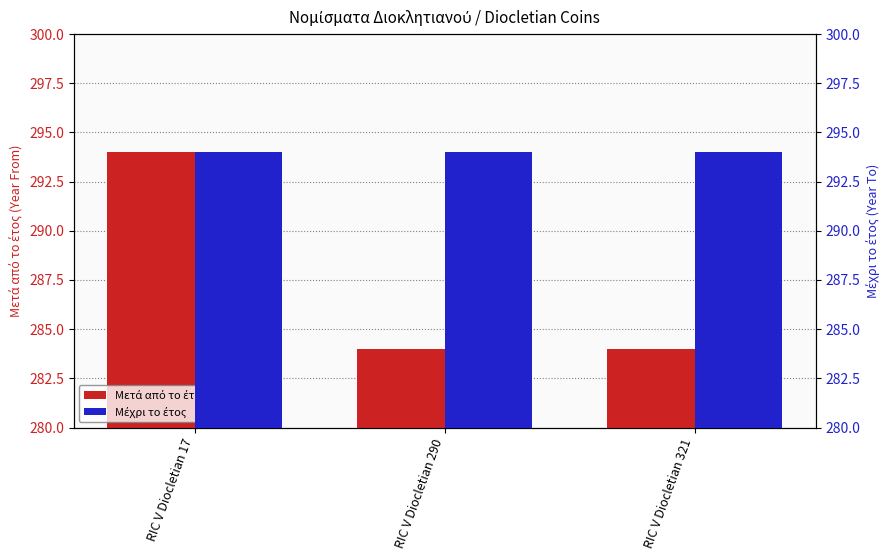

Where is Μέχρι το έτος nearest to the value 294?

RIC V Diocletian 17